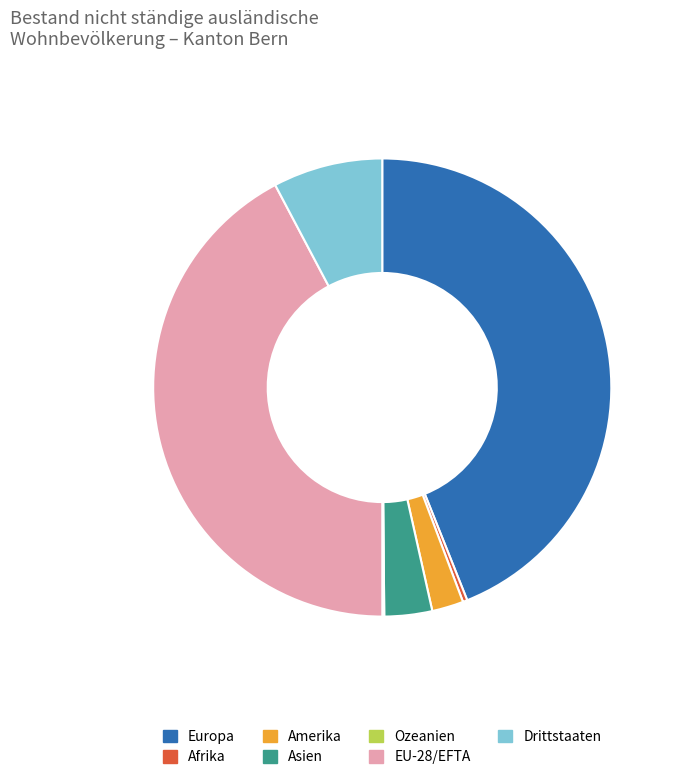

What is the largest slice in the pie chart?

Europa